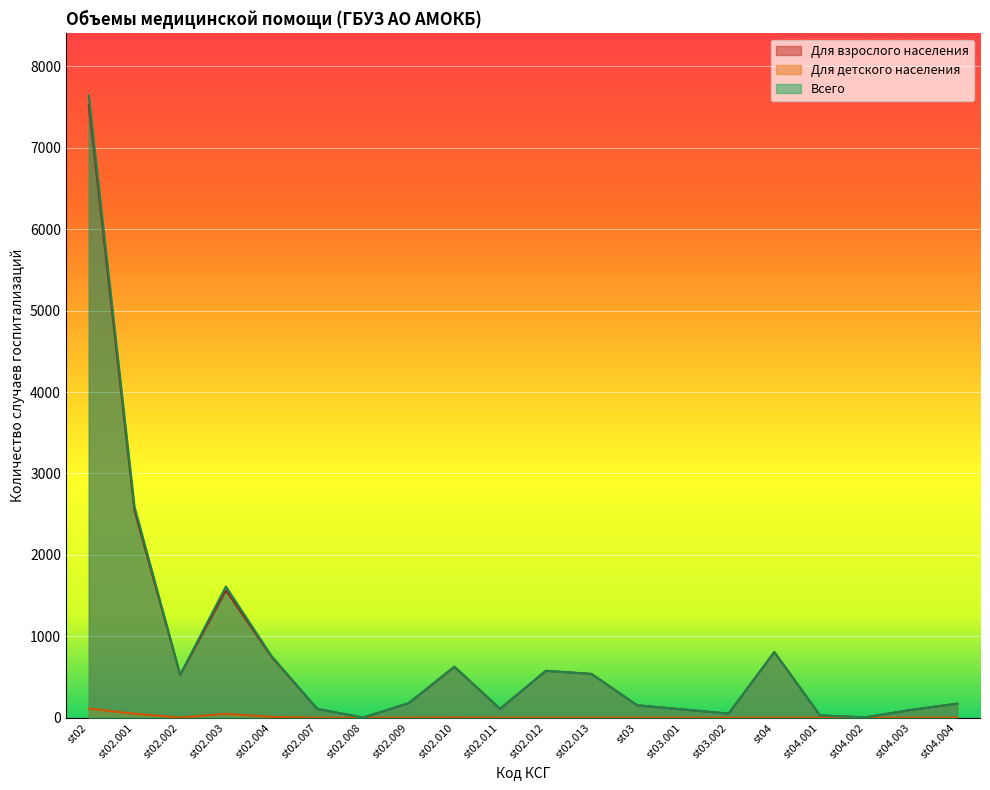

What is the difference between the maximum and minimum values in the Для взрослого населения series?

7526